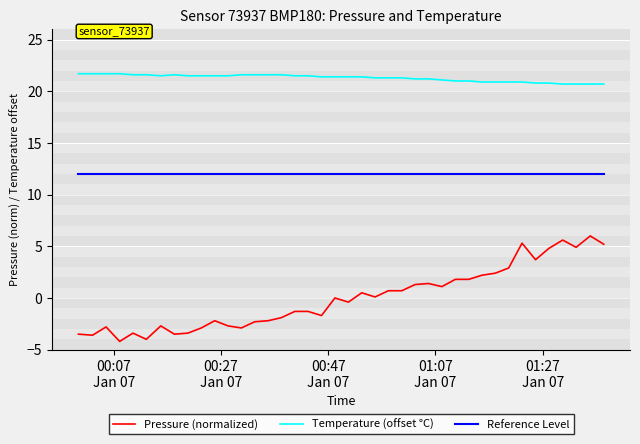

What is the sum of all Temperature (offset °C) values?

851.5